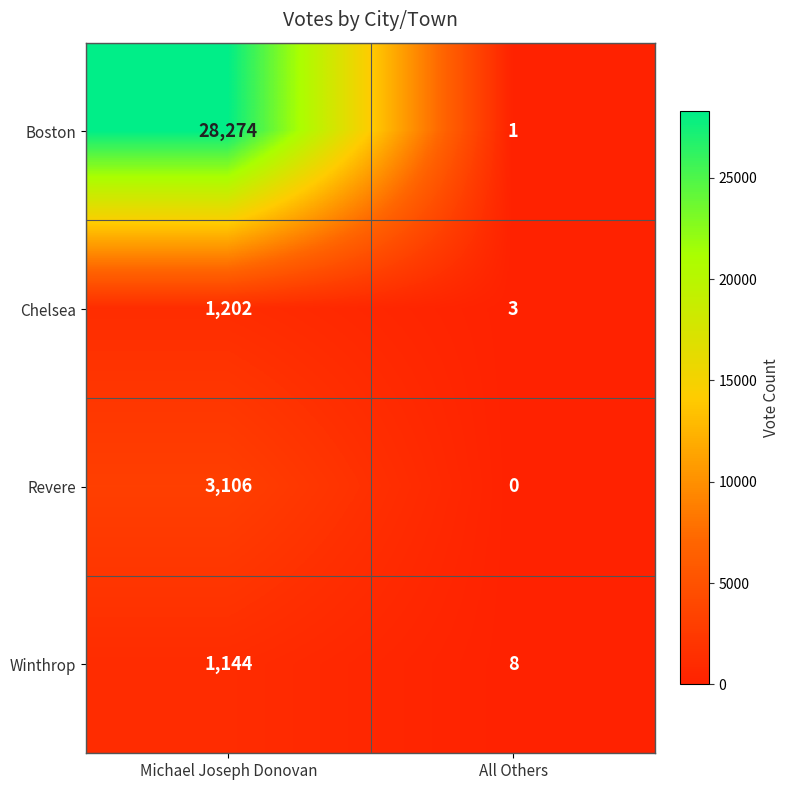

Which category has the highest value in the Revere series?

Michael Joseph Donovan